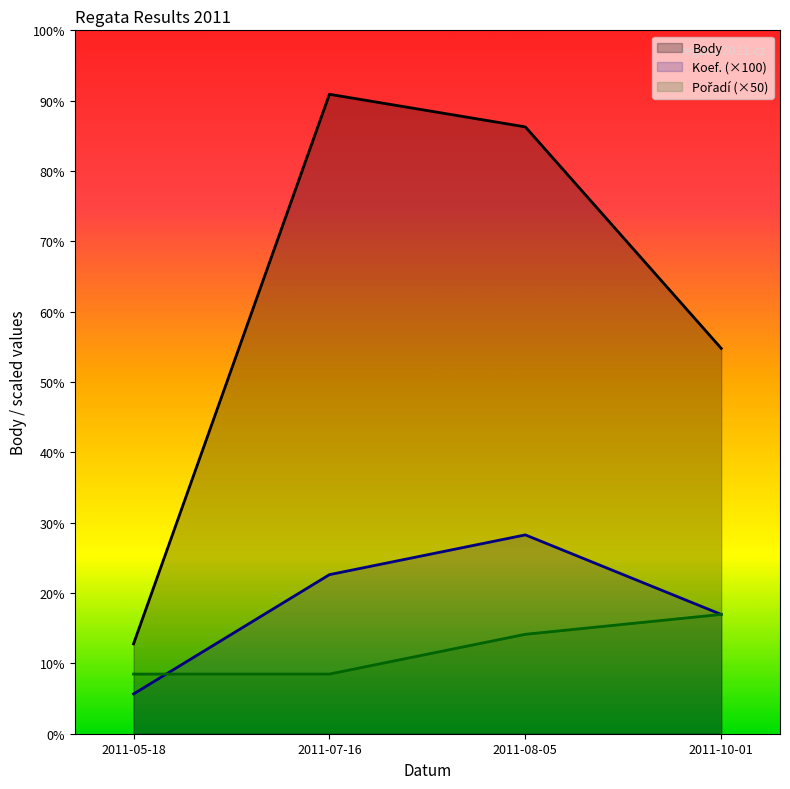

Reading right to left, list all the values displayed in this chart.

Koef.: 2011-10-01=300	2011-08-05=500	2011-07-16=400	2011-05-18=100
Pořadí: 2011-10-01=300	2011-08-05=250	2011-07-16=150	2011-05-18=150
Body: 2011-10-01=969	2011-08-05=1526	2011-07-16=1608	2011-05-18=226